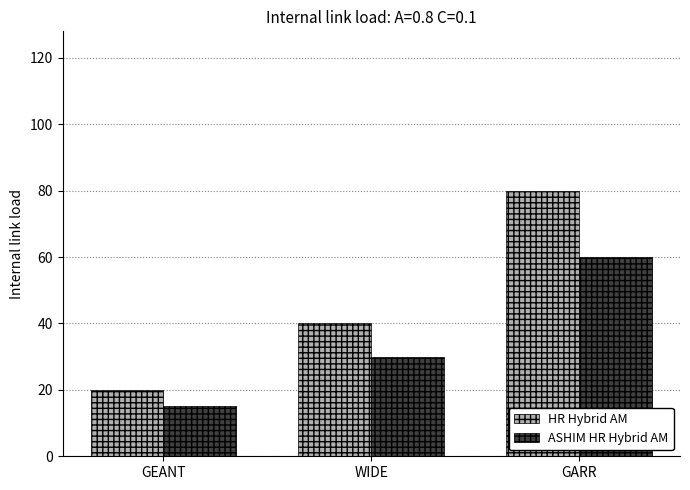

What position from the left is GARR?

3